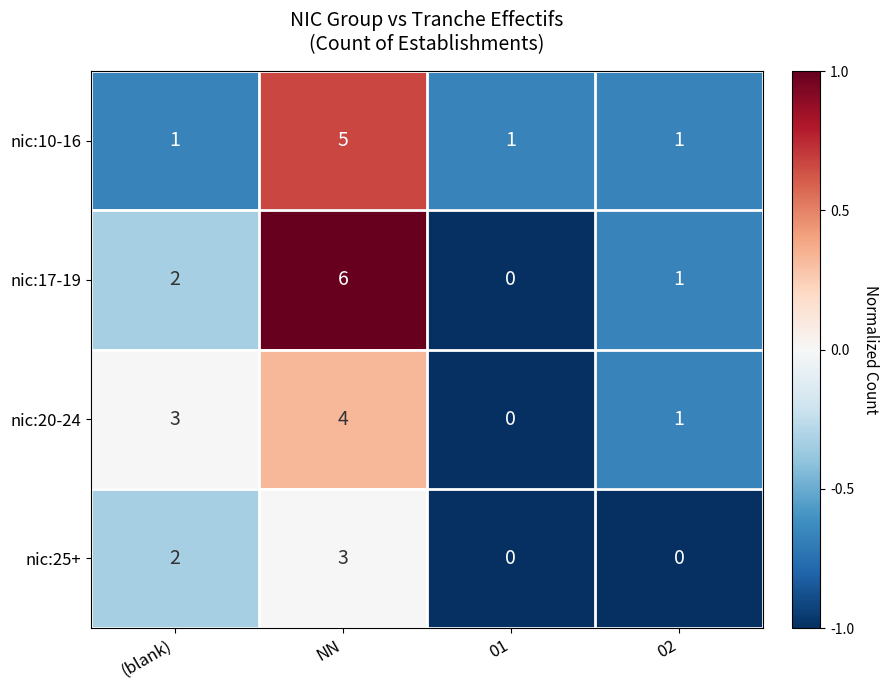

Reading left to right, list all the values displayed in this chart.

nic:10-16: 1	5	1	1
nic:17-19: 2	6	0	1
nic:20-24: 3	4	0	1
nic:25+: 2	3	0	0